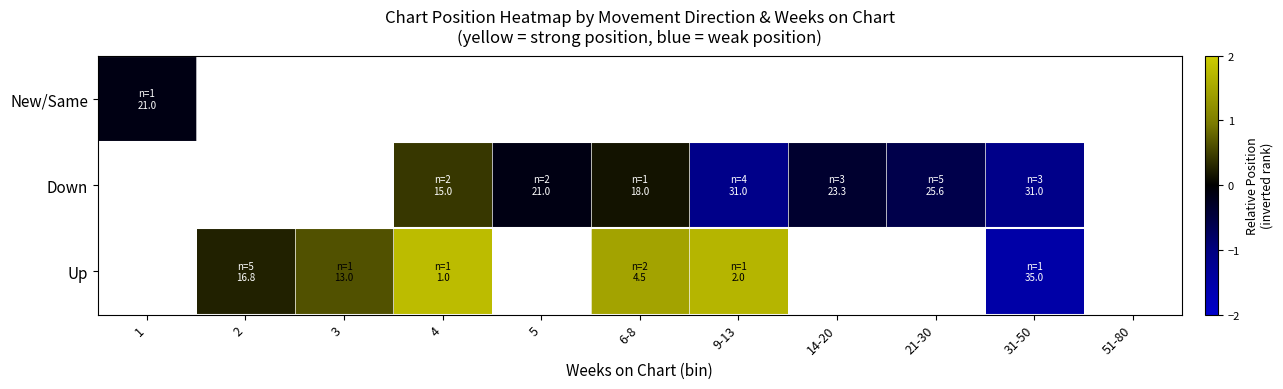

List the series in order of their overall mean, lowest first.

Up, Down, New/Same